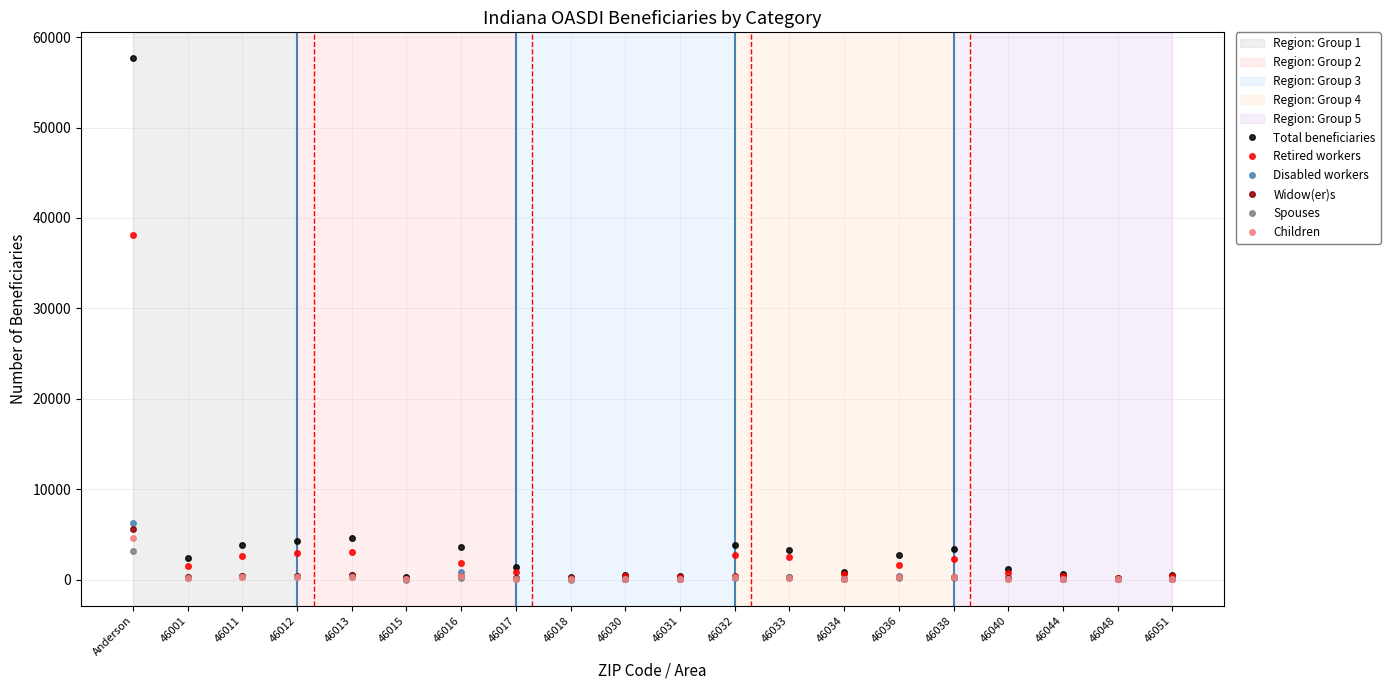

What is the minimum value shown in the chart?

5